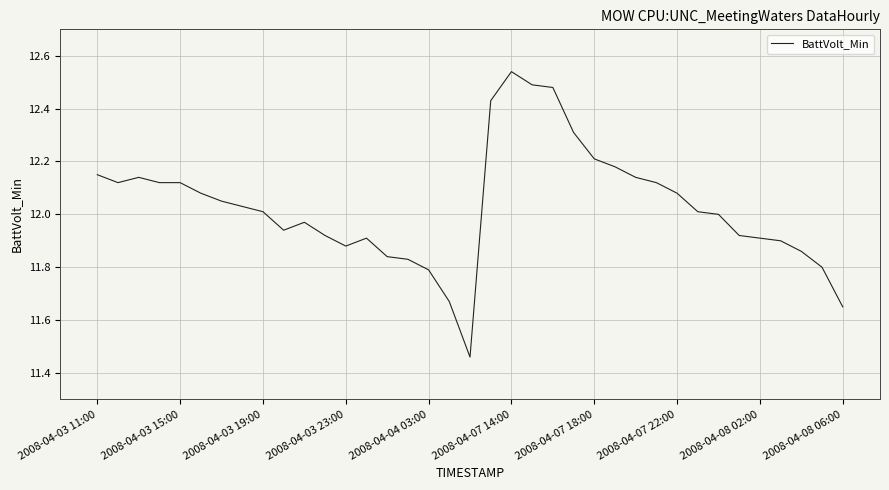

What is the difference between the maximum and minimum values?

1.1